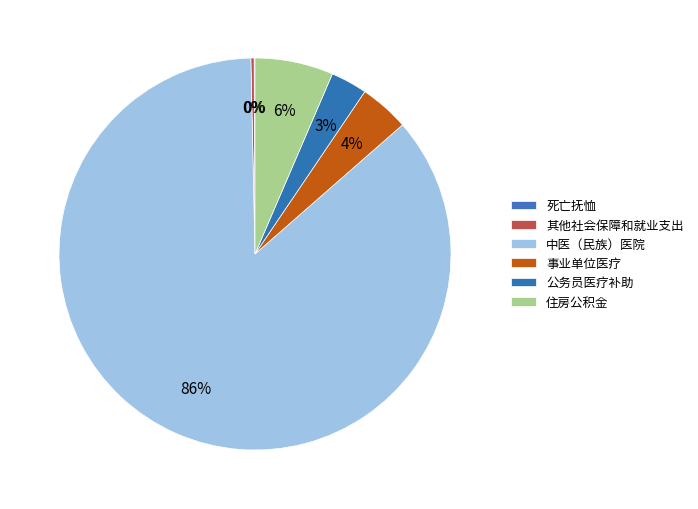

How many segments does this pie chart have?

6